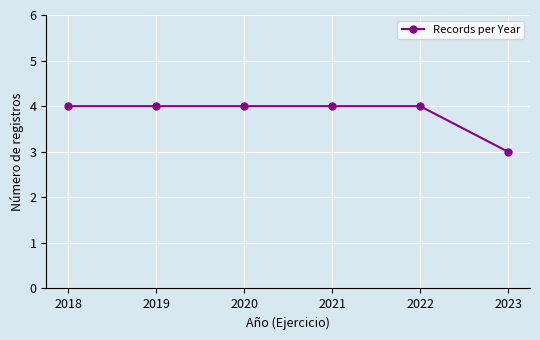

Reading left to right, transcribe all the data shown in this chart.

2018=4	2019=4	2020=4	2021=4	2022=4	2023=3